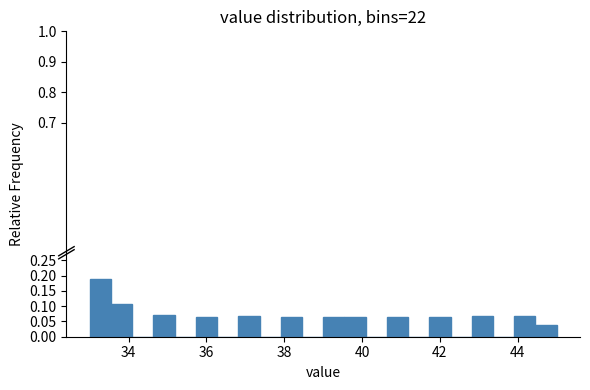

Read against the x-axis, roughly where is the centre of the tallest bar?

33.2